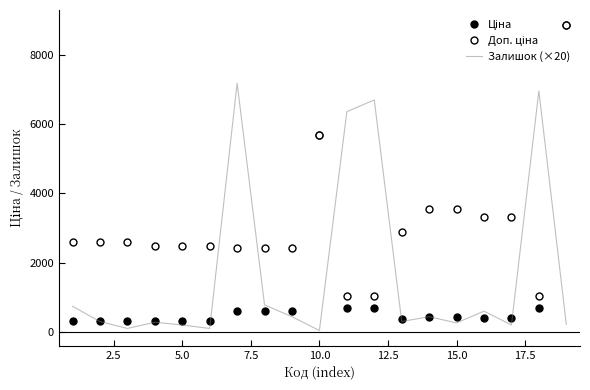

What is the sum of all Ціна values?

22407.2